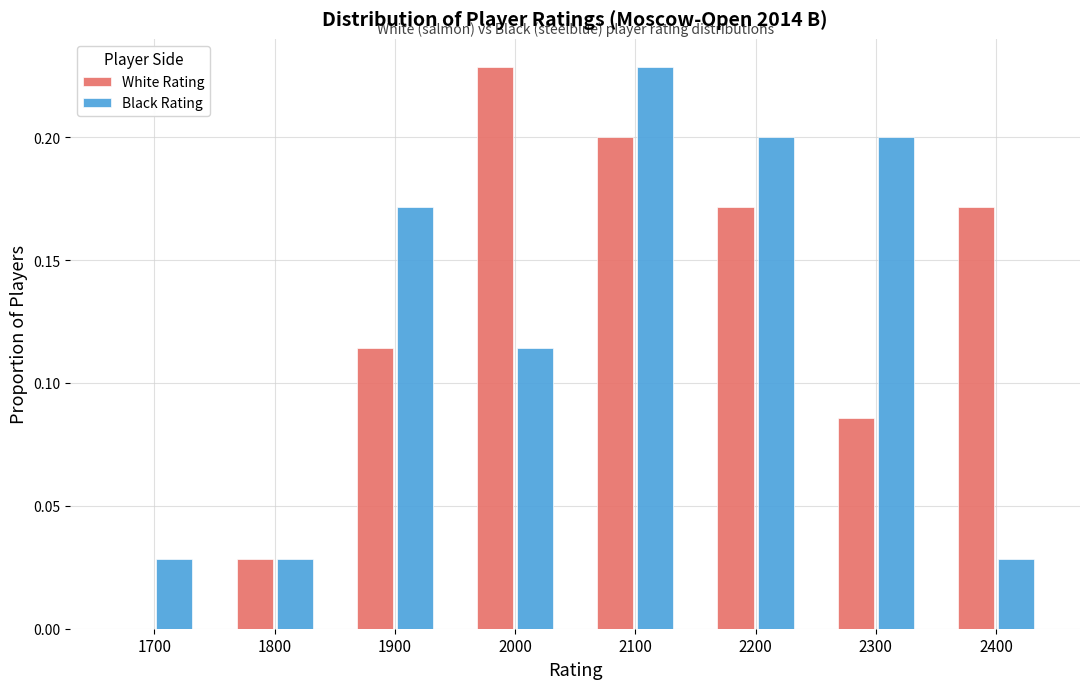

At which category is the sum across all series the highest?

2100